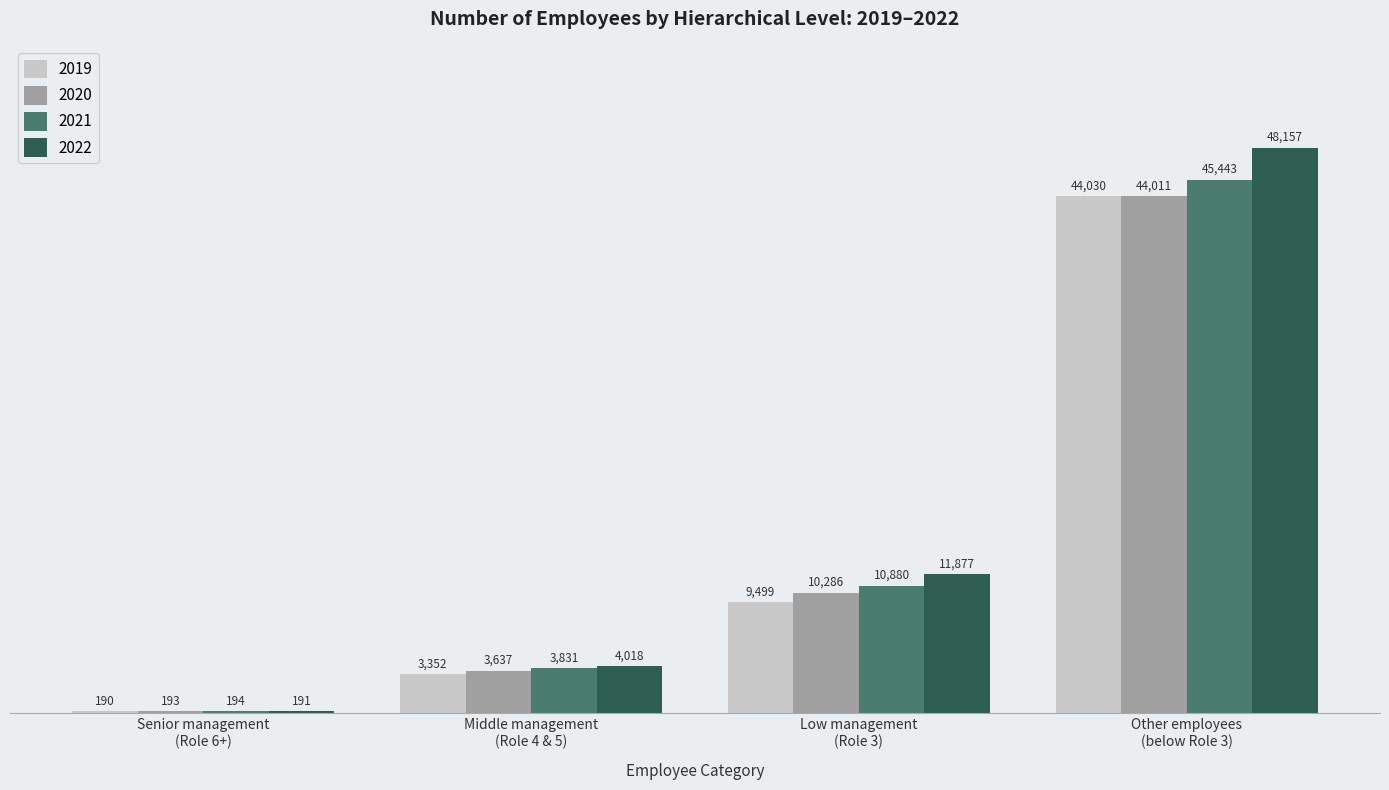

At which category is the sum across all series the highest?

Other employees
(below Role 3)